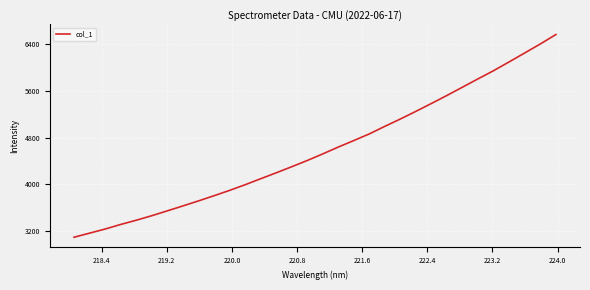

How many distinct data groups are displayed?

1